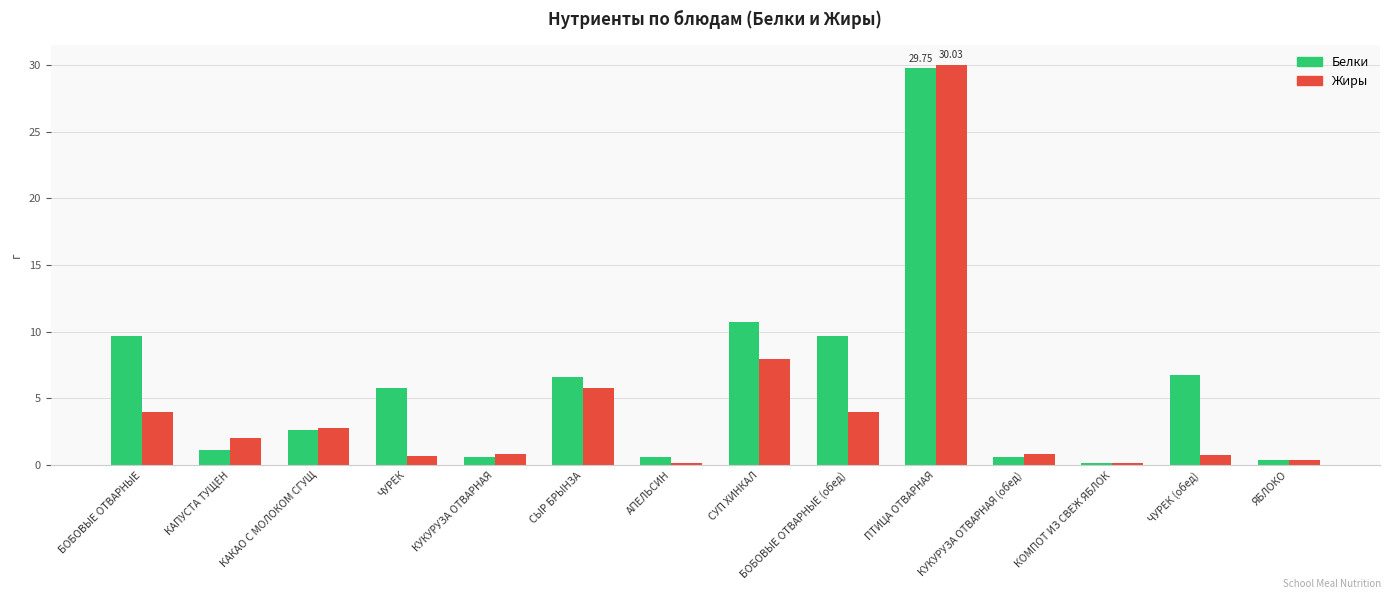

Are the bars horizontal?

No